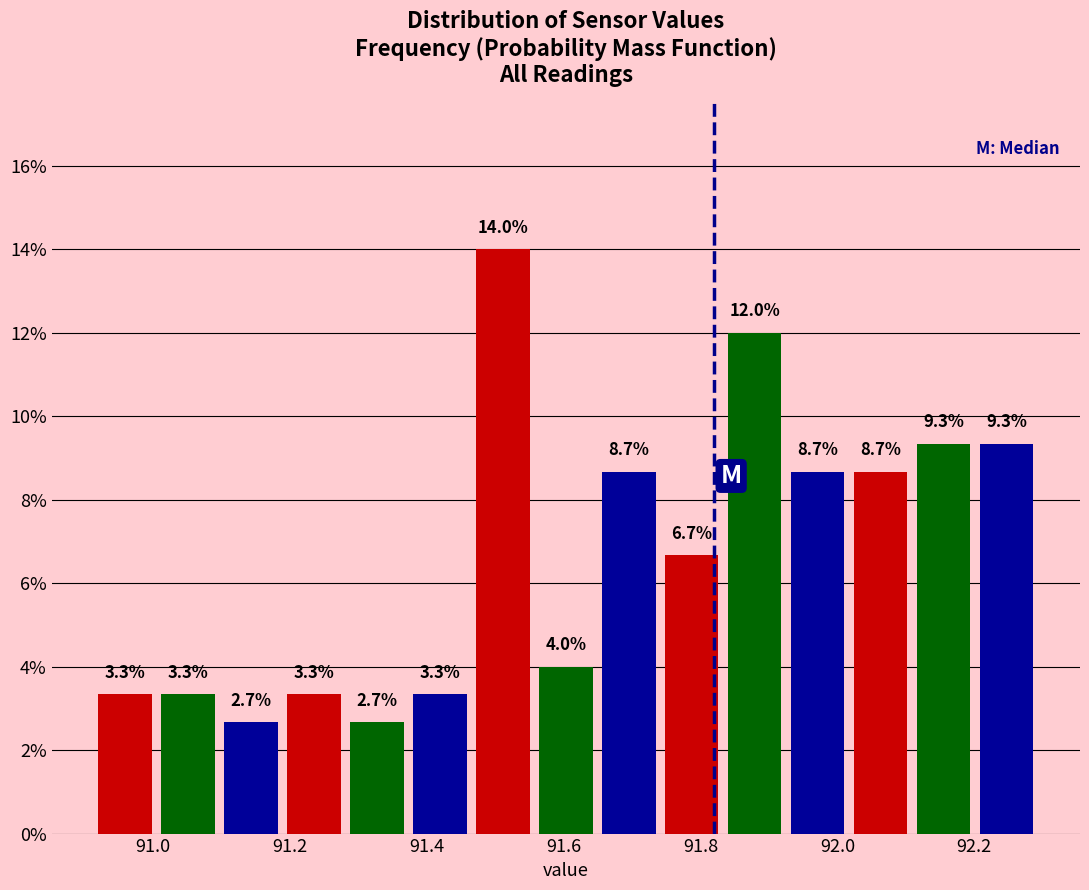

What is the height of the bar covering 92.116 to 92.208 on the x-axis? The bar edges are not printed on the chart, so give them approximately, as read against the axis.

9.3